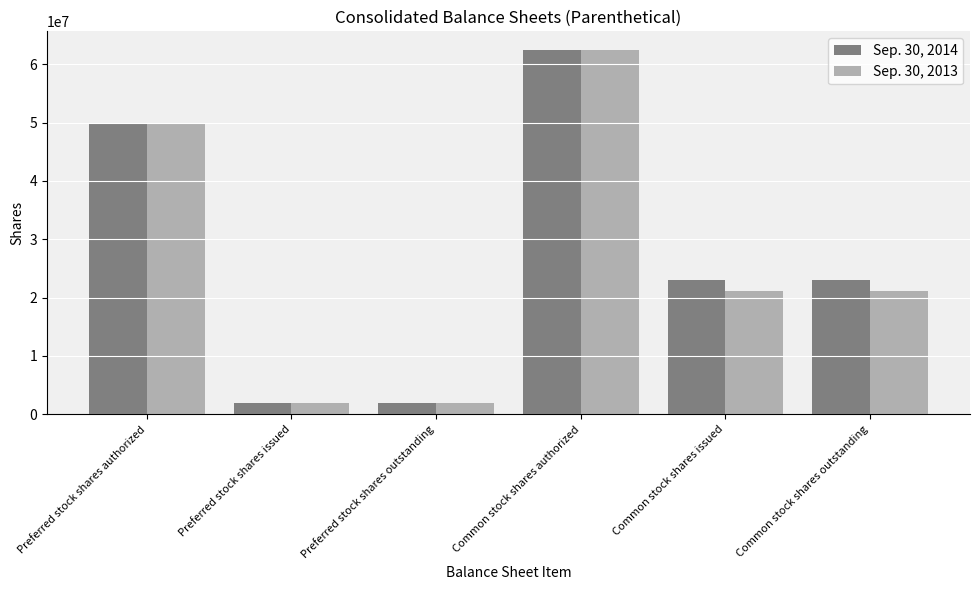

At Common stock shares outstanding, list the series in order from largest to smallest.

Sep. 30, 2014, Sep. 30, 2013